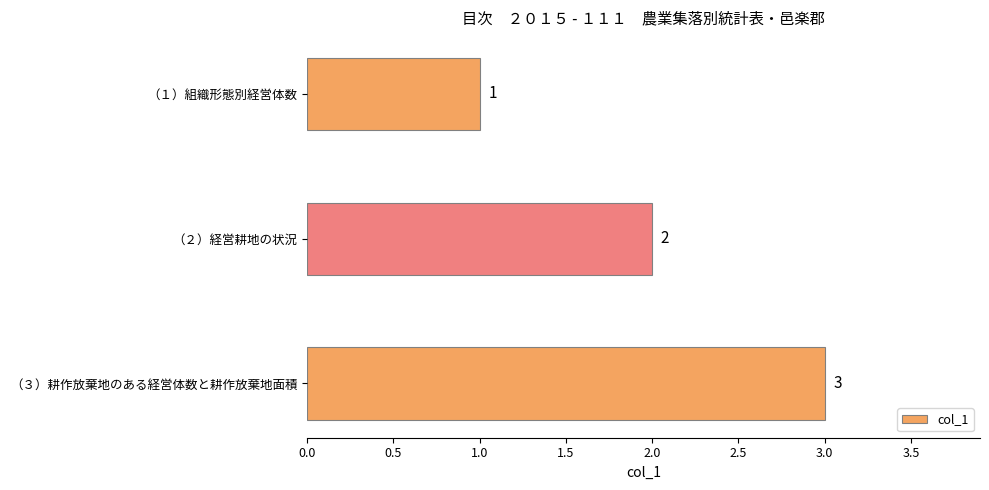

Between （２）経営耕地の状況 and （３）耕作放棄地のある経営体数と耕作放棄地面積, which is larger?

（３）耕作放棄地のある経営体数と耕作放棄地面積